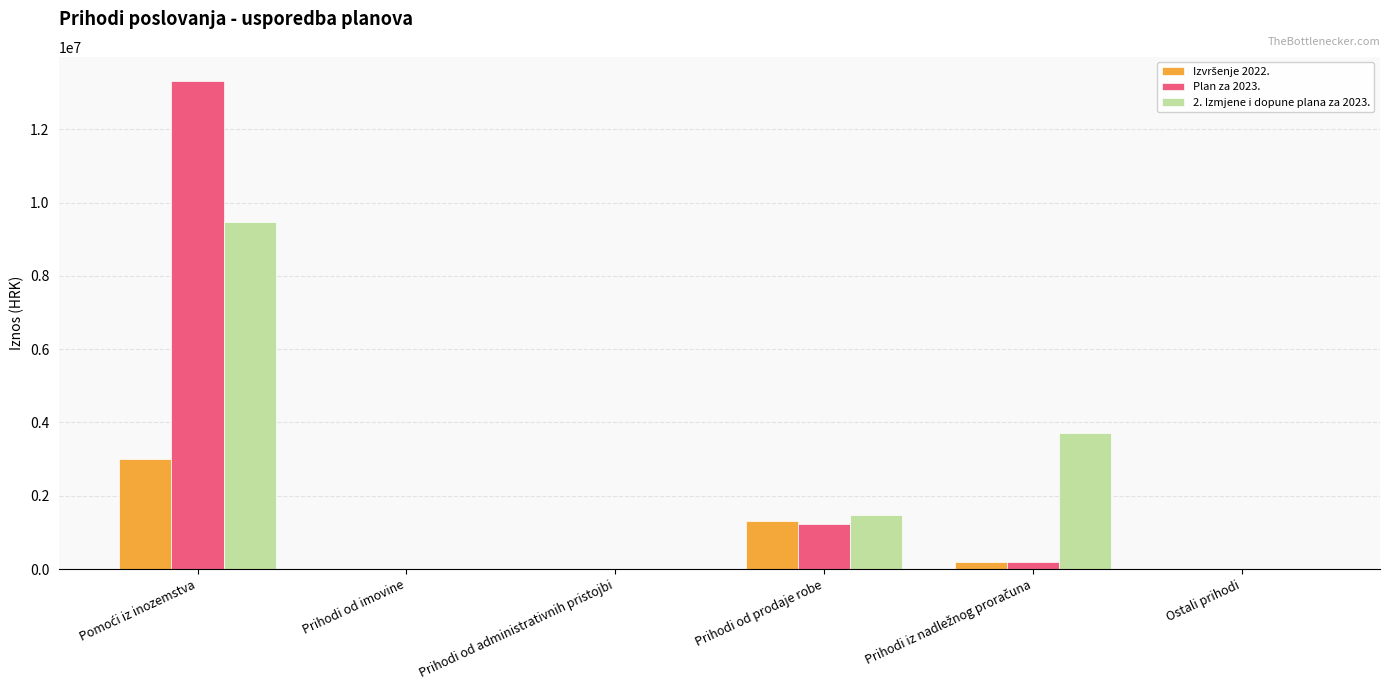

Is it true that Plan za 2023. equals 282781.4 at Prihodi od prodaje robe?

False